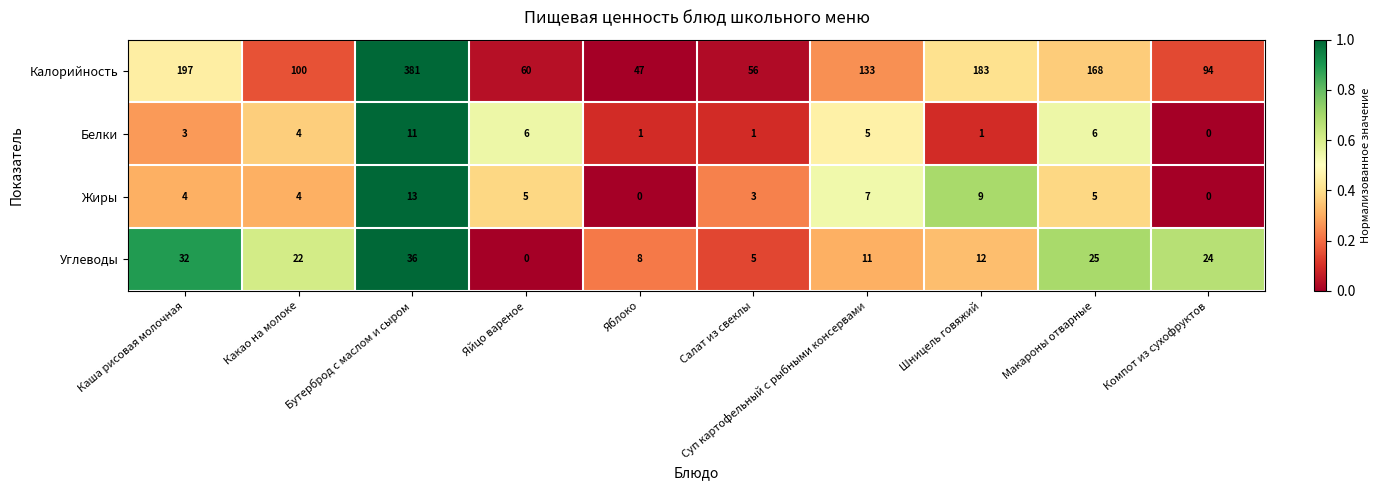

True or false: Углеводы has a value of 16 at Шницель говяжий.

False